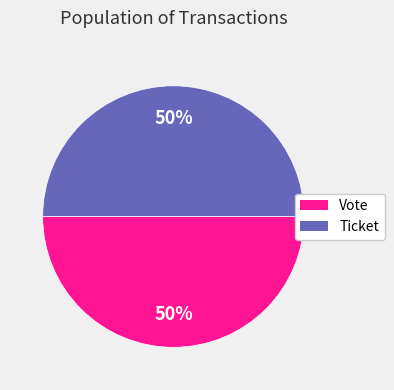

Do Vote and Ticket together represent more than half of the pie?

Yes